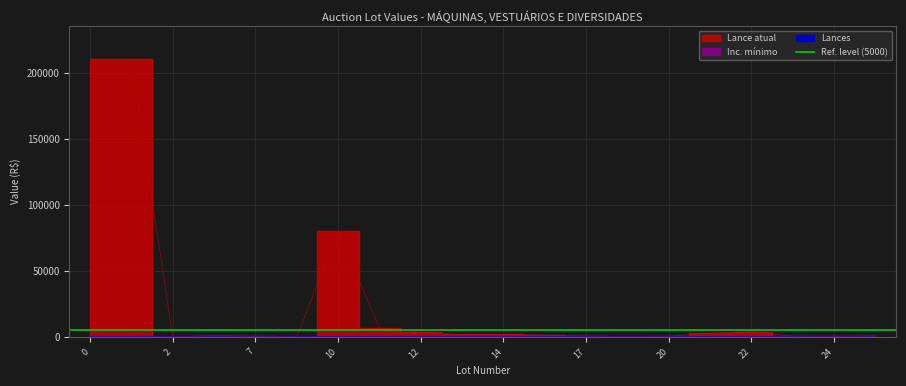

What is the difference between the maximum and second lowest values in the Lances series?

1